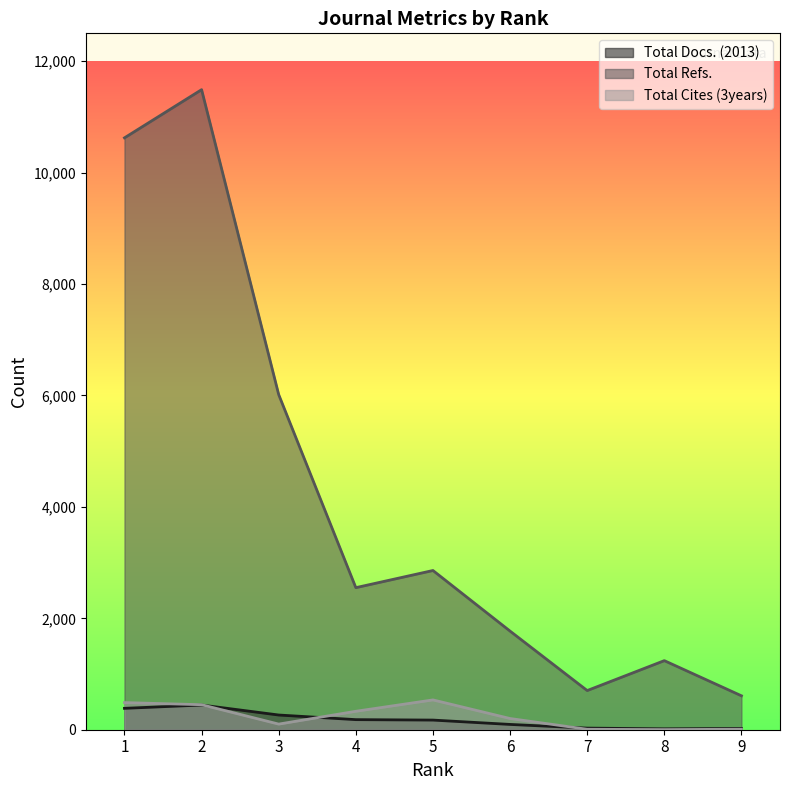

Between 5 and 9, which series saw the biggest shift?

Total Refs.